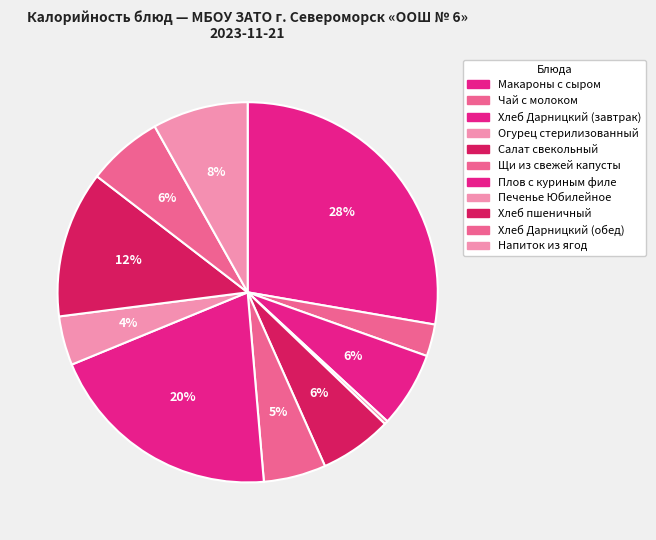

To the nearest percent, what is the combined percentage of Напиток из ягод and Плов с куриным филе?

28%